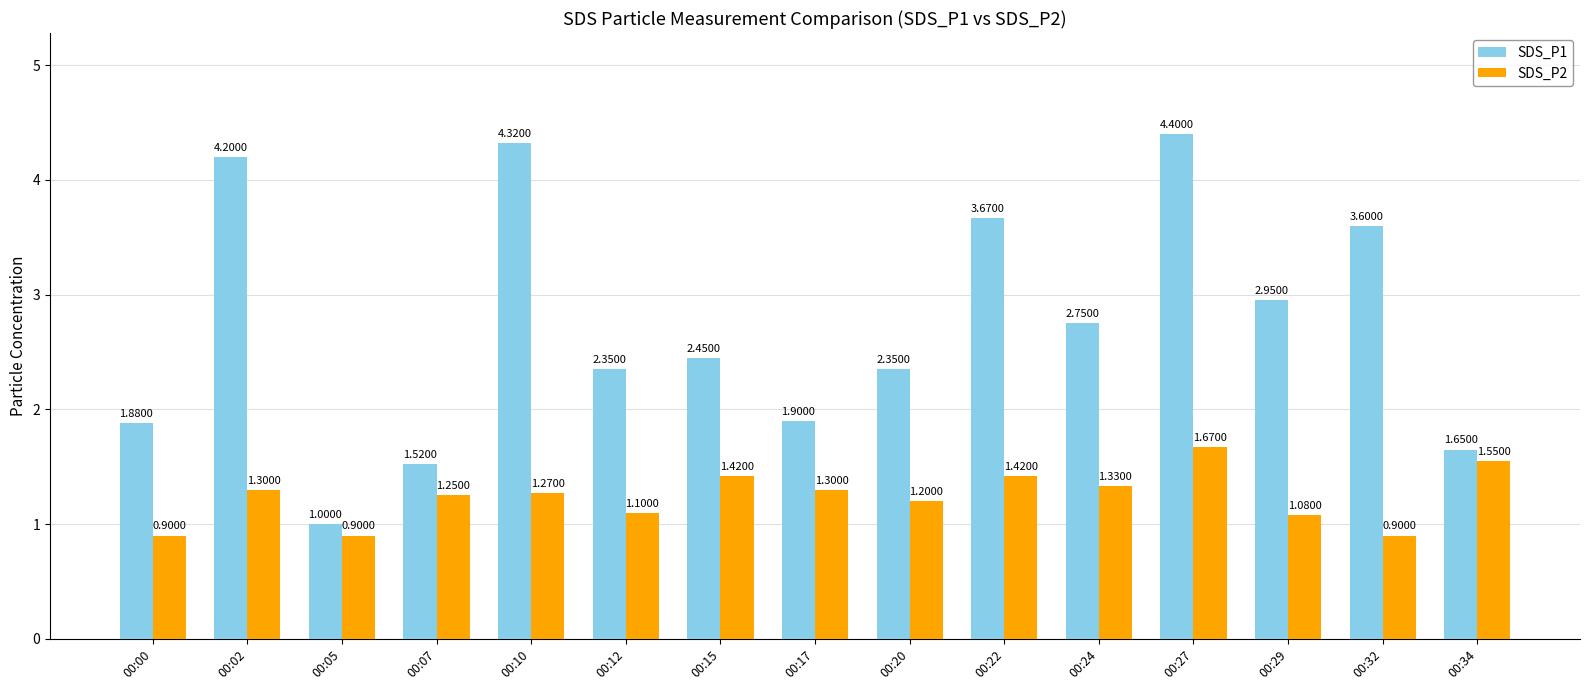

Rank the series by their maximum value, from lowest to highest.

SDS_P2, SDS_P1